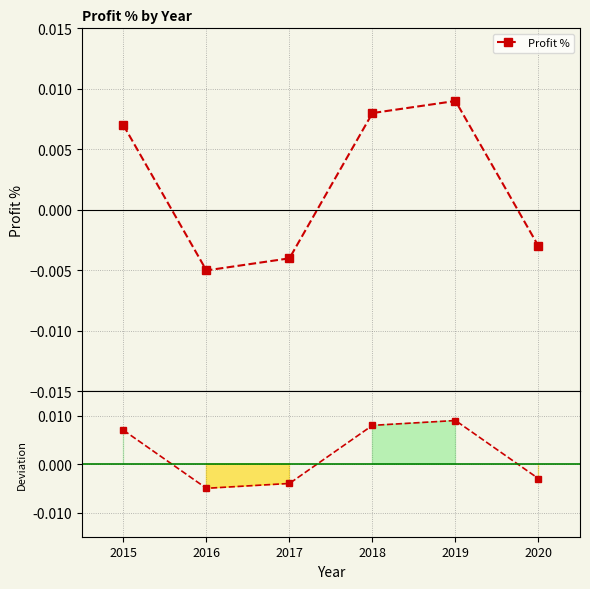

At how many categories does at least one series exceed 0?

3